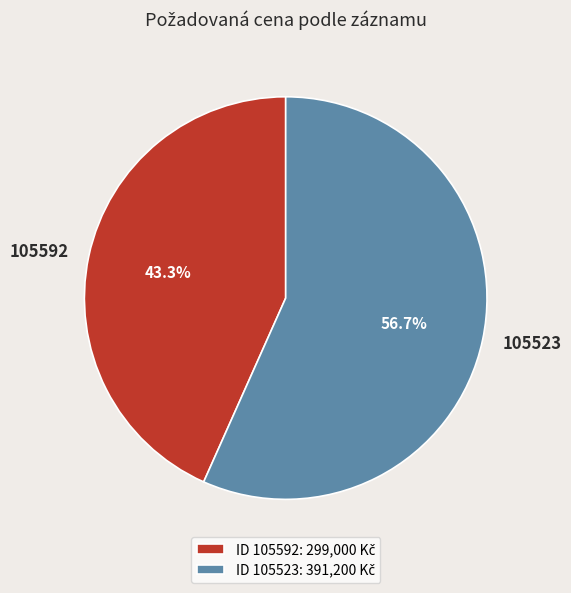

True or false: 105592 accounts for 31% of the total.

False